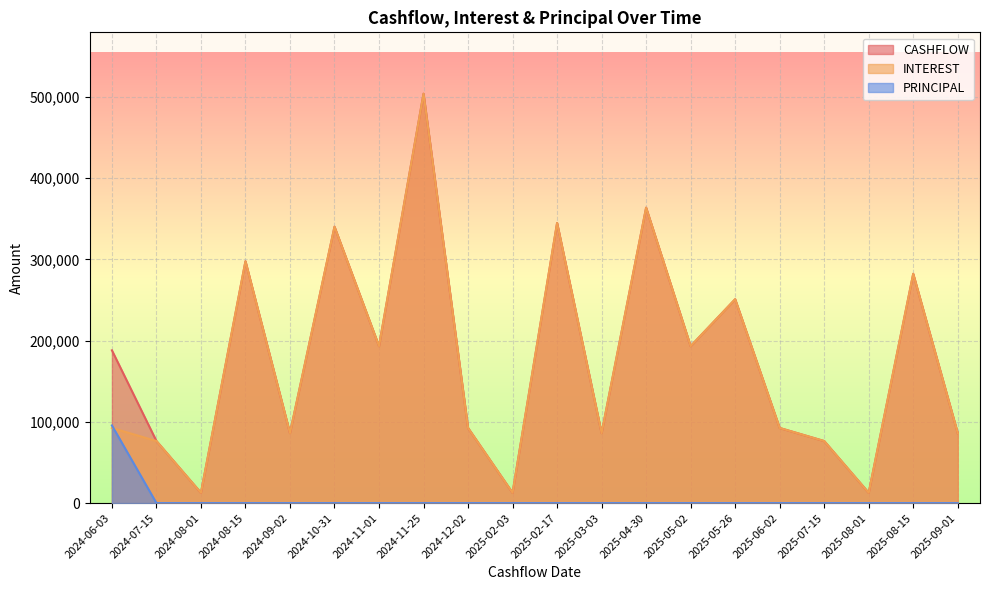

List the labels in order of CASHFLOW value, largest first.

2024-11-25, 2025-04-30, 2025-02-17, 2024-10-31, 2024-08-15, 2025-08-15, 2025-05-26, 2024-11-01, 2025-05-02, 2024-06-03, 2024-12-02, 2025-06-02, 2024-09-02, 2025-03-03, 2025-09-01, 2024-07-15, 2025-07-15, 2024-08-01, 2025-02-03, 2025-08-01